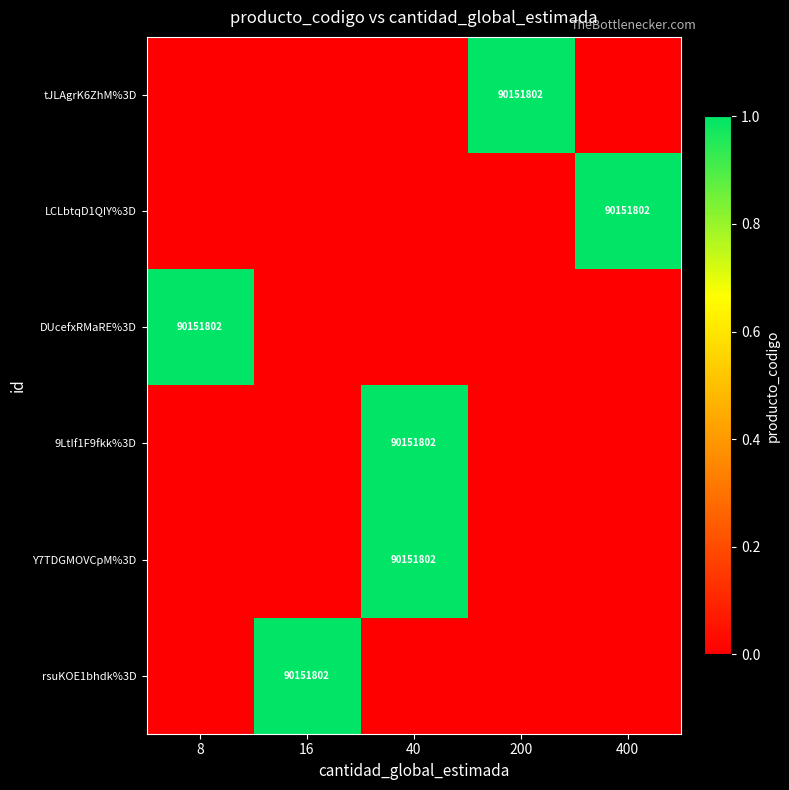

The value of DUcefxRMaRE%3D at 8 is 52732259. True or false?

False